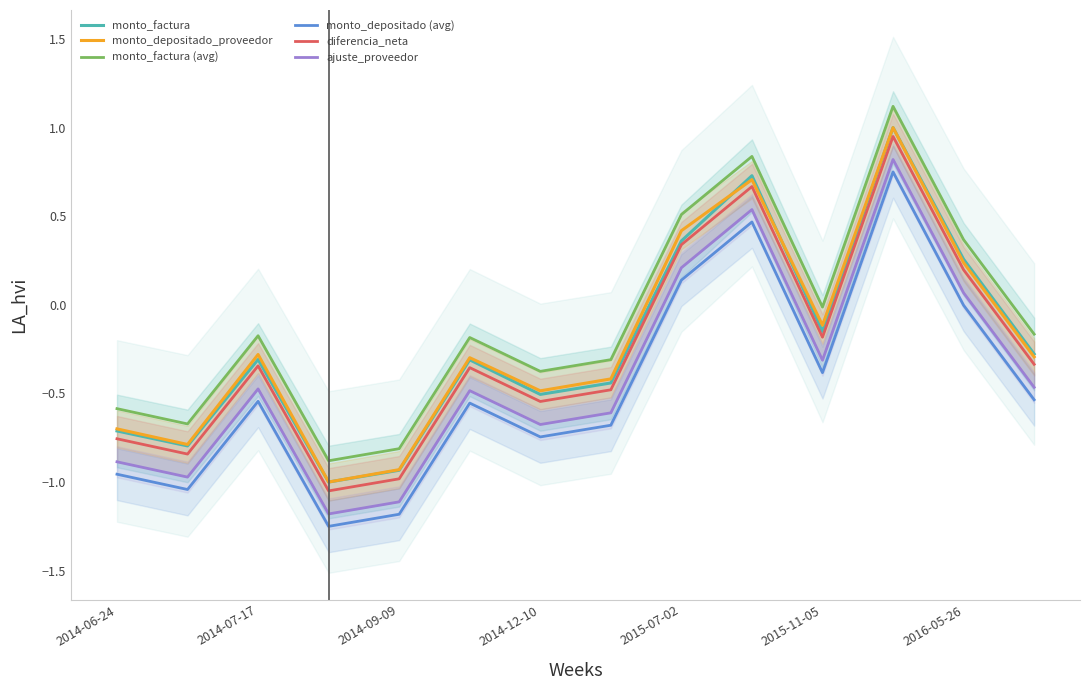

What is the greatest value displayed?

1.1